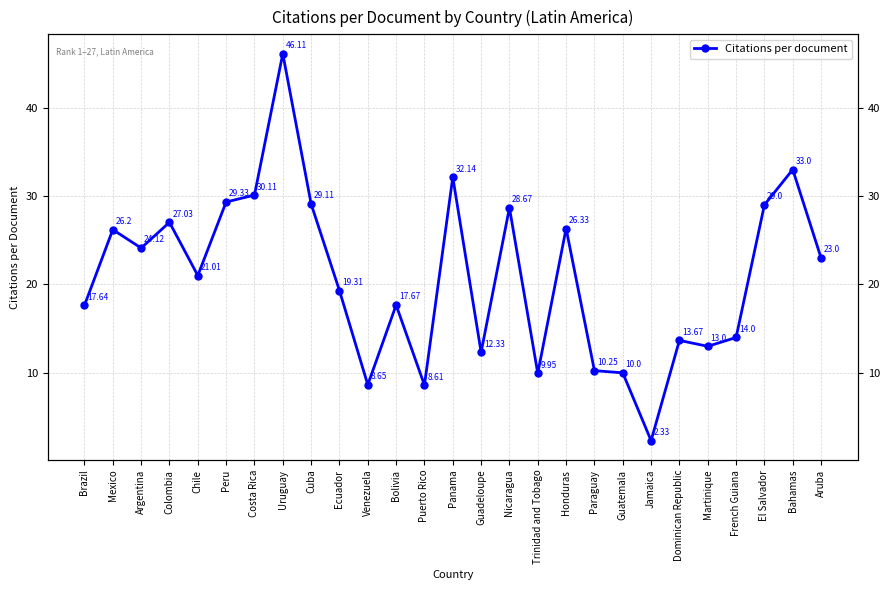

Approximately how many times larger is the value at Panama compared to French Guiana?

2.3